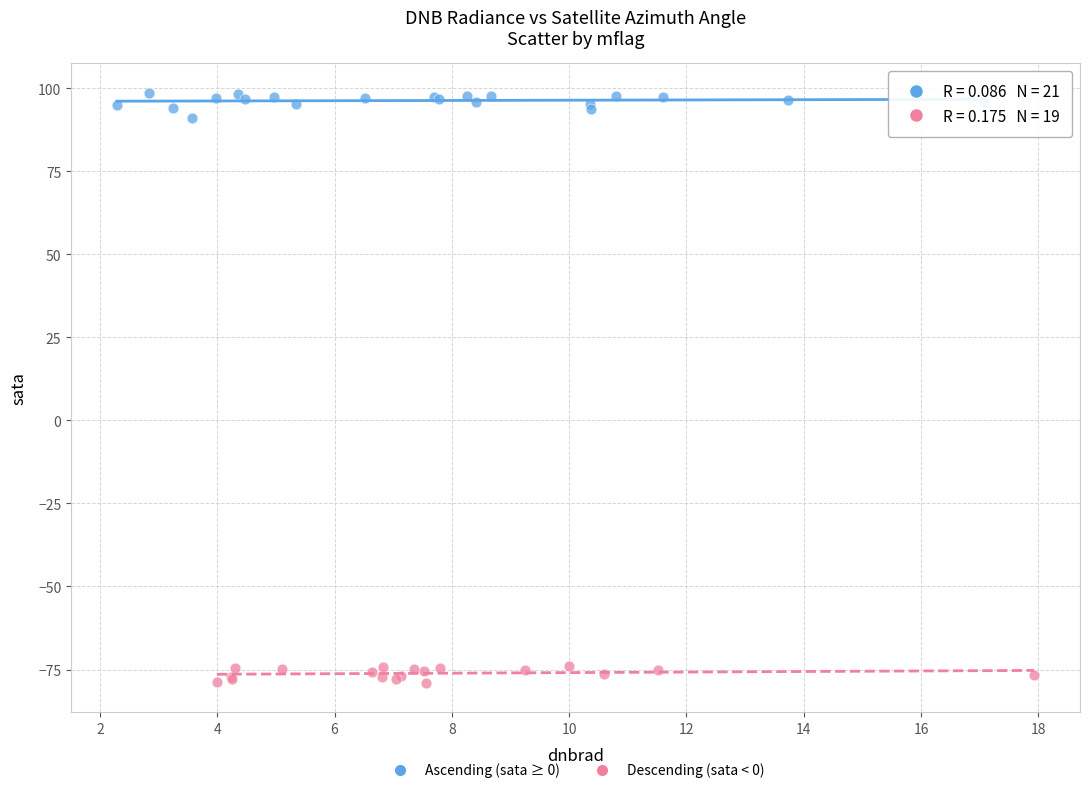

Which series contains the lowest Y value?

Descending (sata < 0)